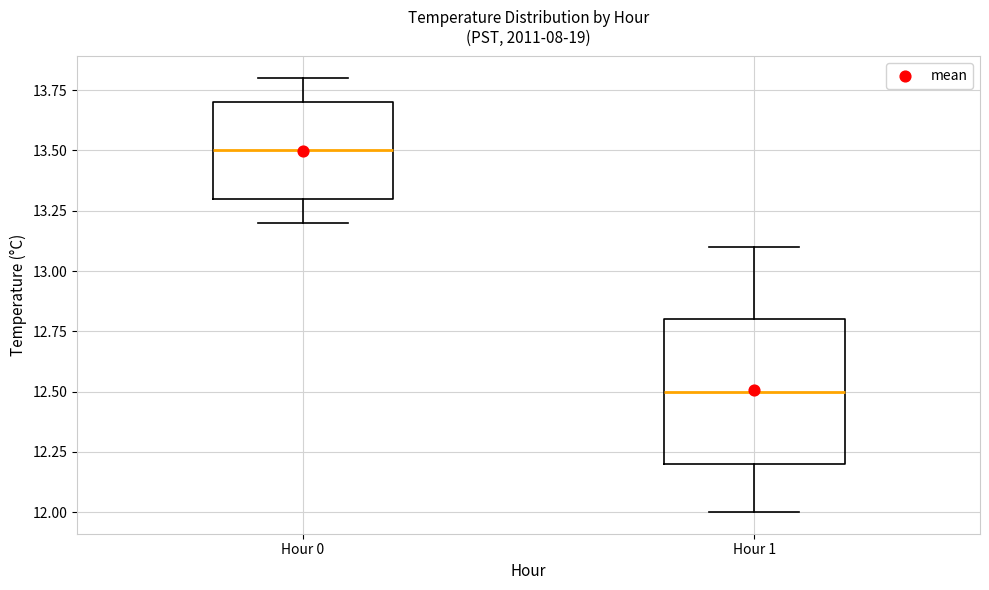

Where does the lower whisker of the box for Hour 0 end on the y-axis? The values are not printed on the chart, so give them approximately, as read against the axis.

13.2